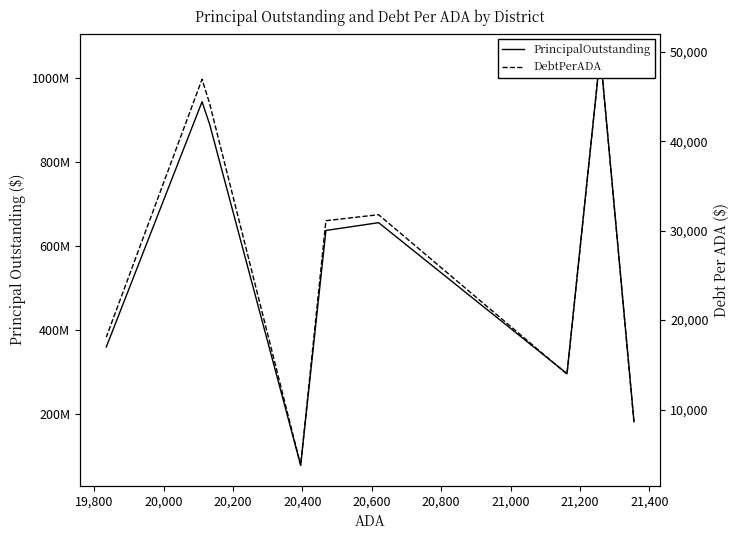

Is this an area chart (filled region under the line)?

No